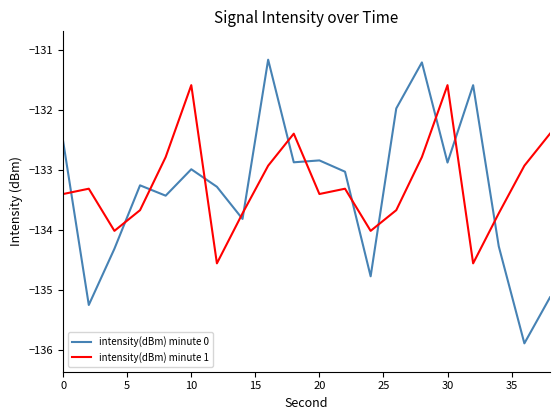

Which series has the largest range (max minus min)?

intensity(dBm) minute 0